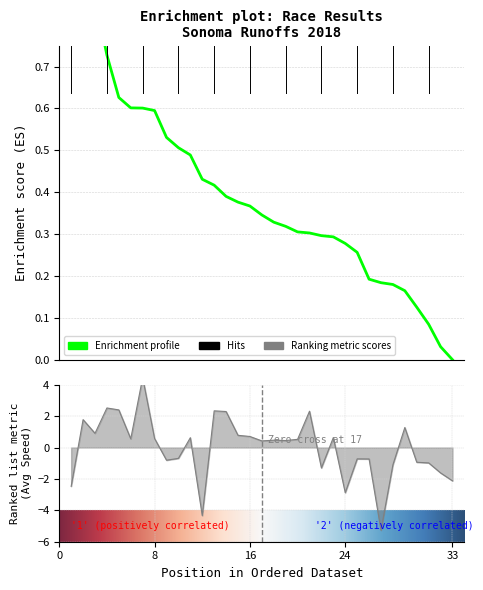

Rank the categories by Average Speed value from highest to lowest.

7, 4, 5, 13, 21, 14, 2, 29, 3, 15, 16, 23, 11, 8, 6, 20, 18, 19, 17, 10, 25, 26, 9, 30, 31, 28, 22, 32, 33, 1, 24, 12, 27